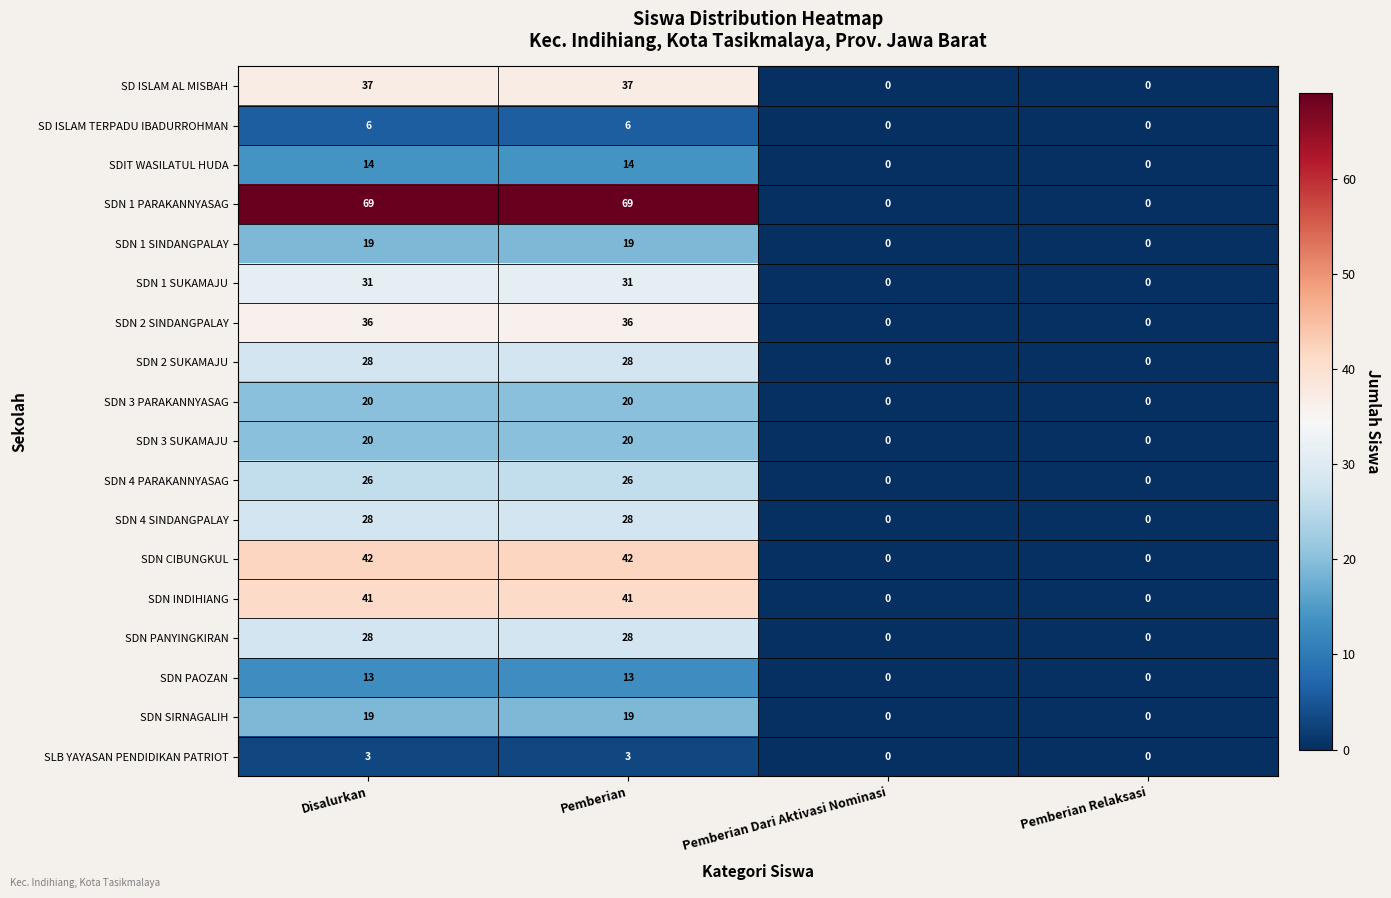

What is the maximum value shown in the chart?

69